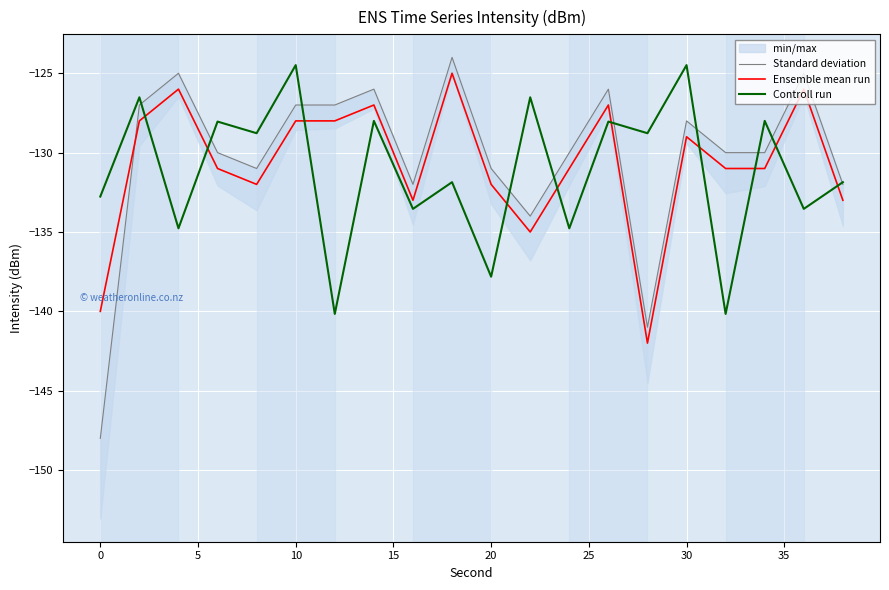

What is the highest value of the Ensemble mean run series?

-125.0